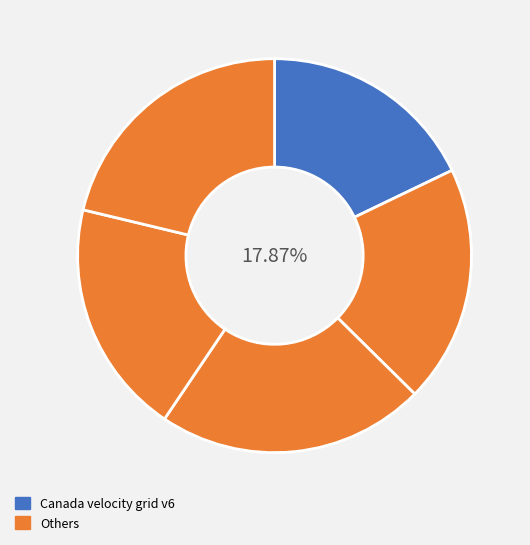

Do Canada velocity grid v8 and Canada velocity grid v6 together represent more than half of the pie?

No